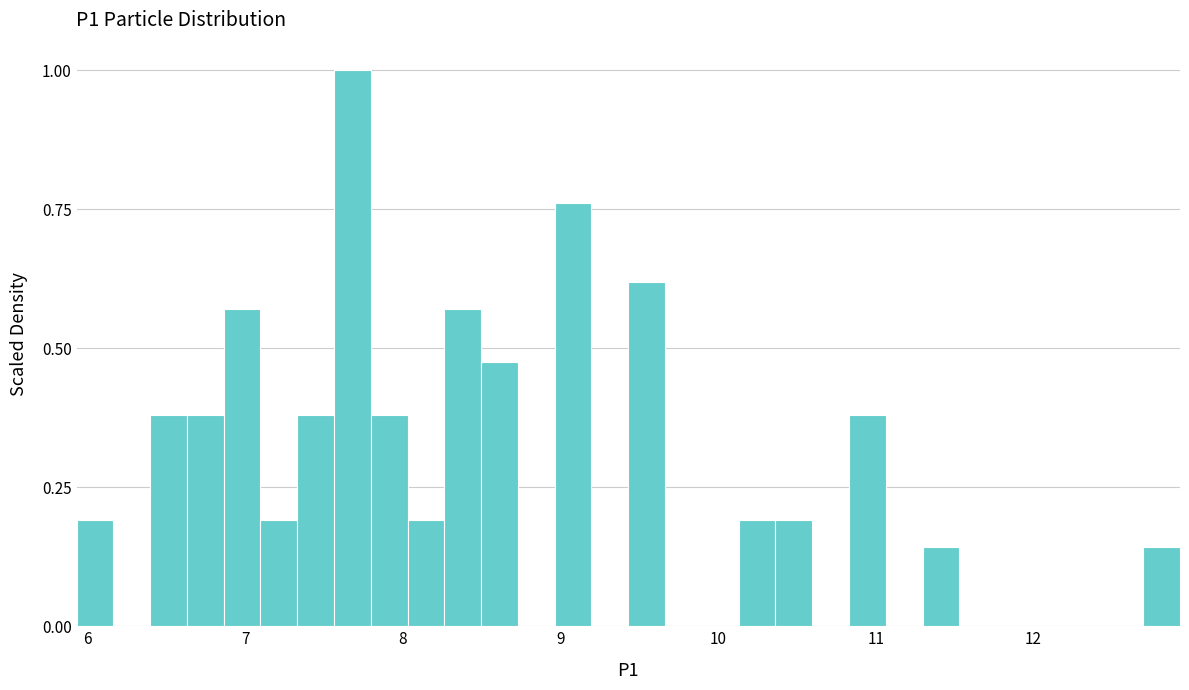

Around what value on the x-axis is the tallest bar? Give the approximate position of its centre, as read against the axis.

7.7